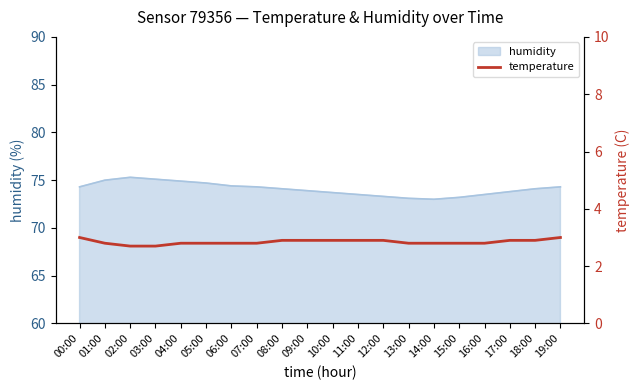

How many categories are shown in the chart?

20